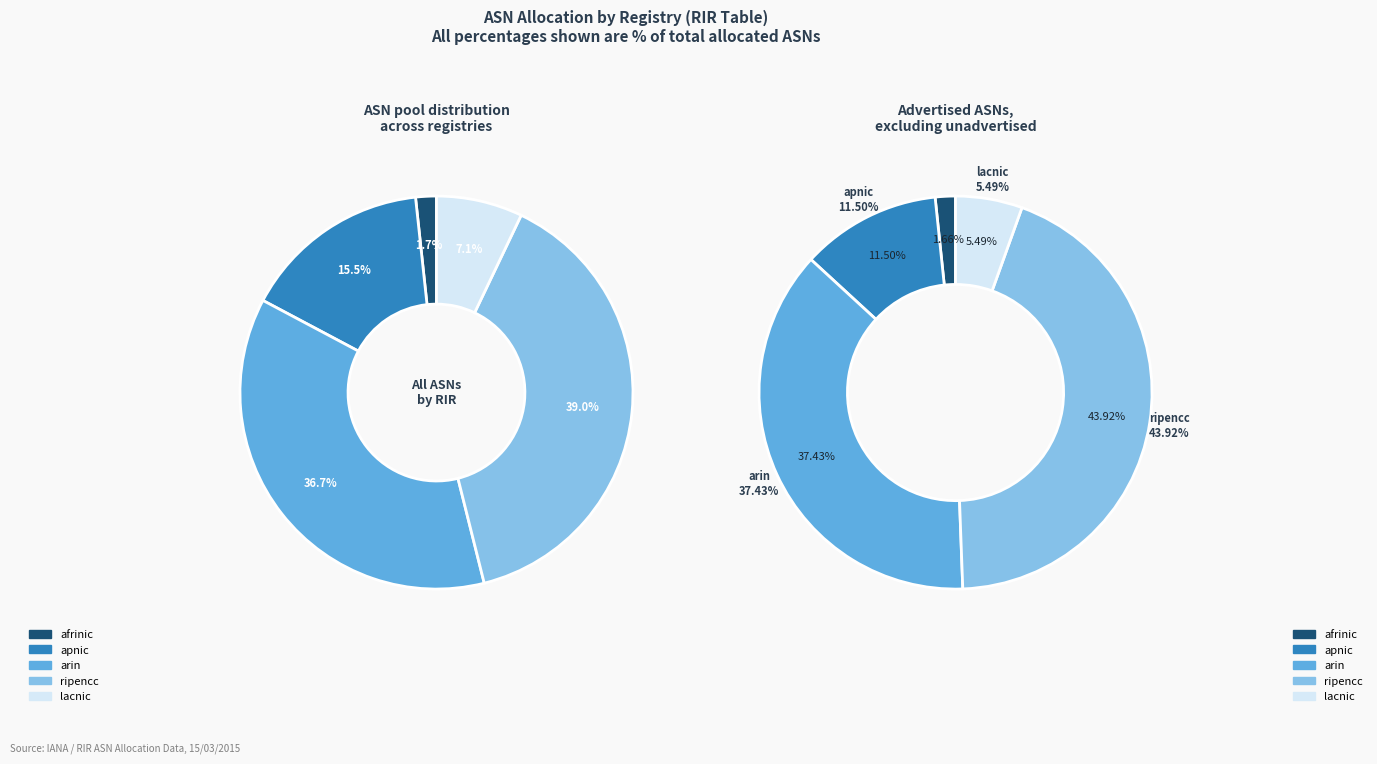

What portion of the pie excludes lacnic?

94.5%